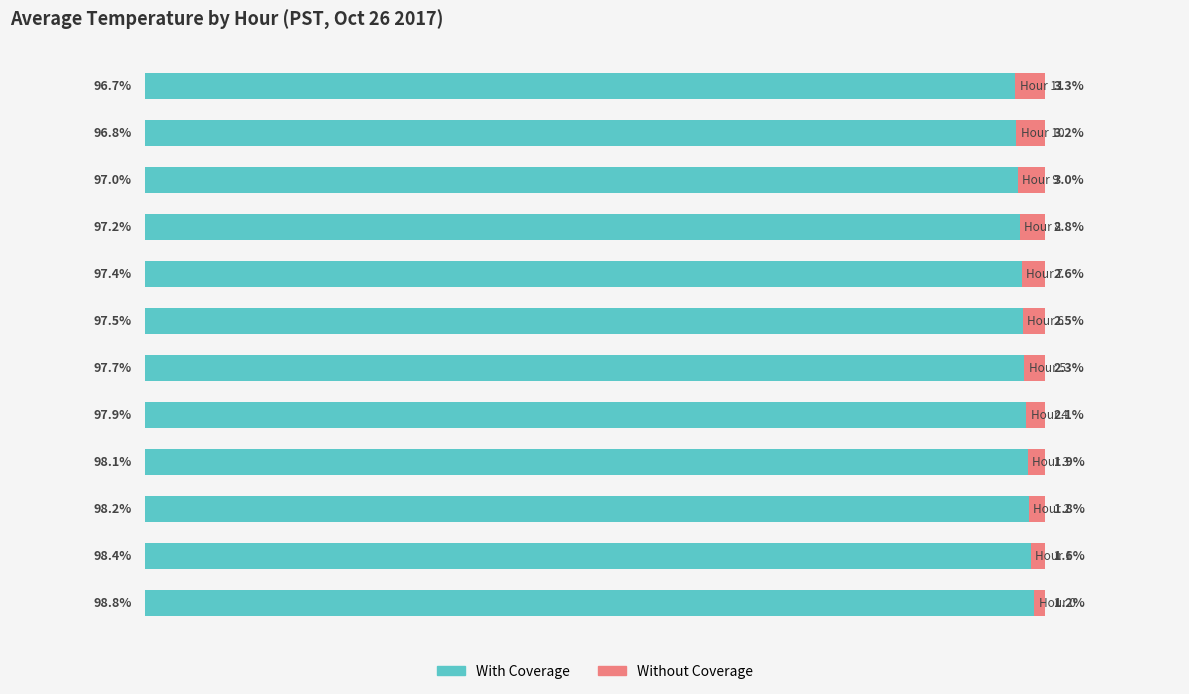

Which series has the widest spread of values?

With Coverage